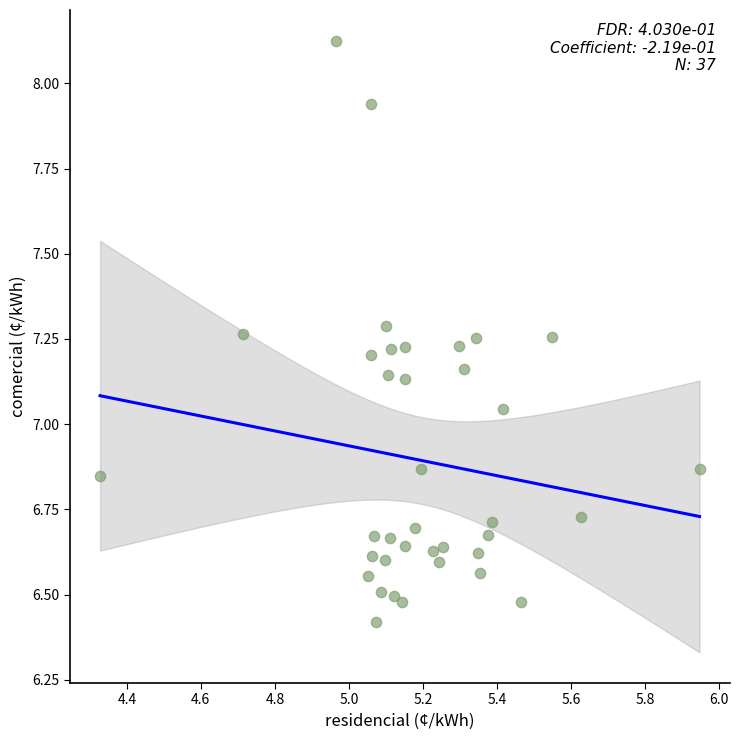

What is the range of Y values (max minus min)?

1.7